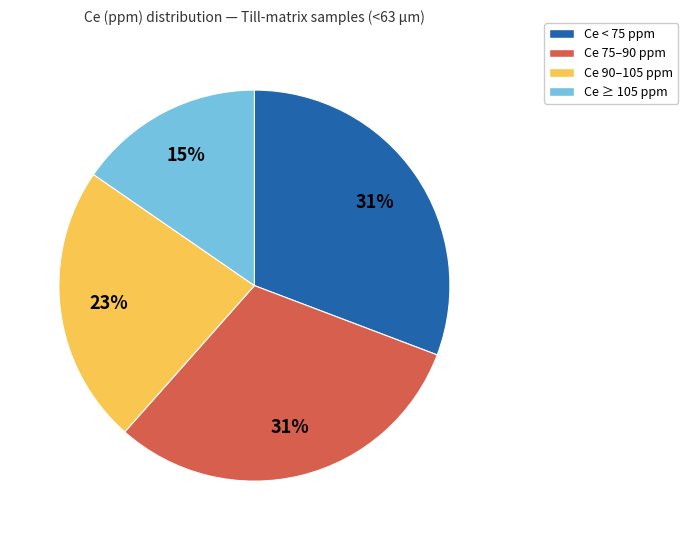

Is there any slice that represents more than half of the pie?

No